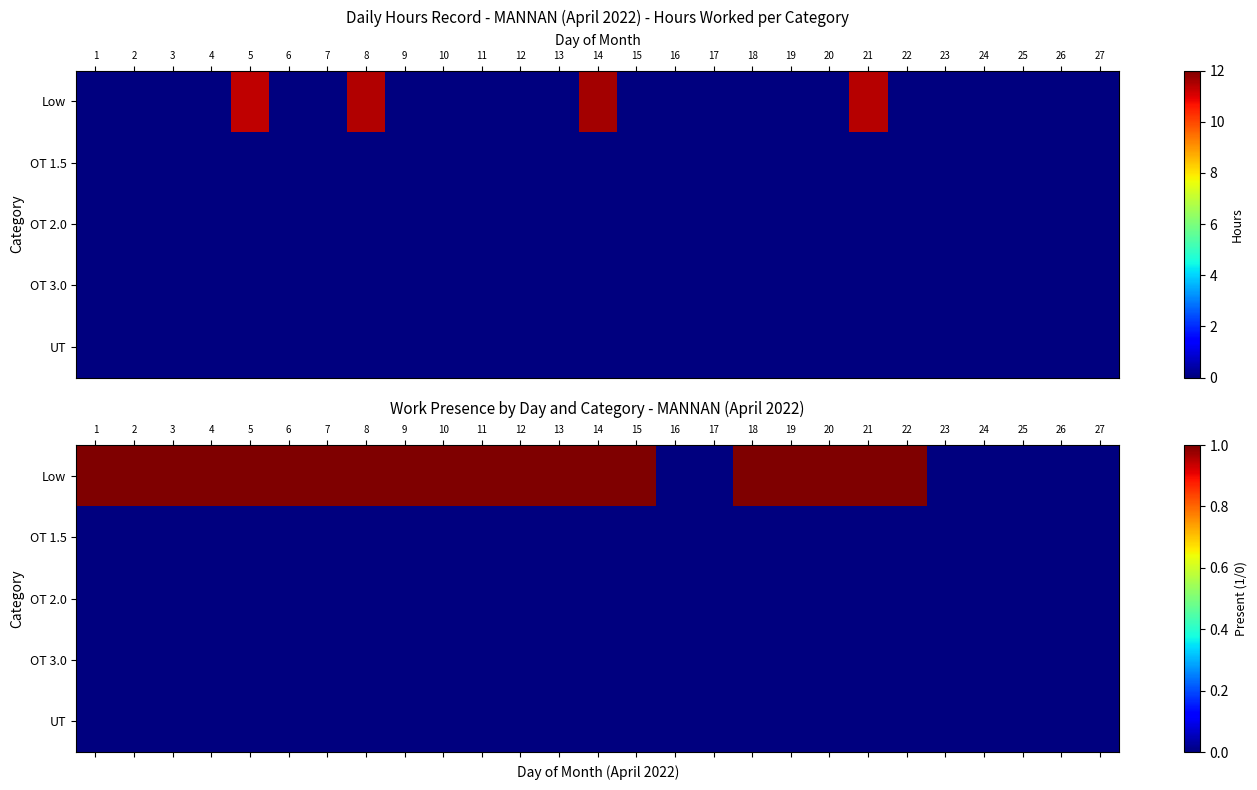

Where is OT 2.0 nearest to the value 0?

1